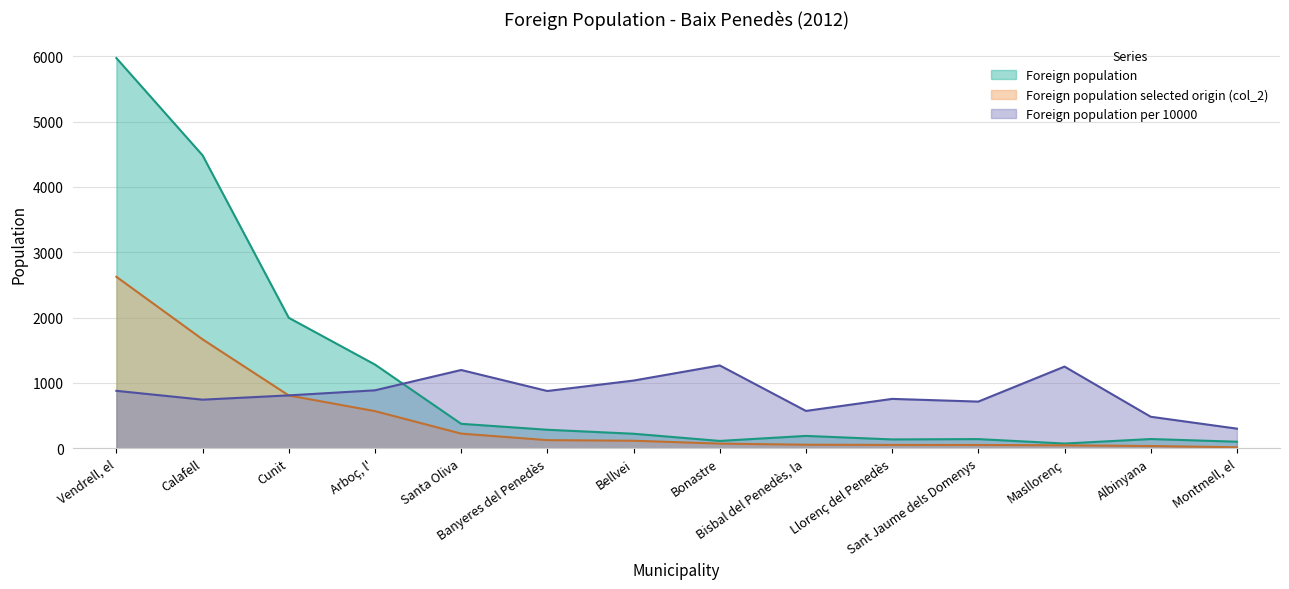

What is the label of the 1st point from the right?

Montmell, el